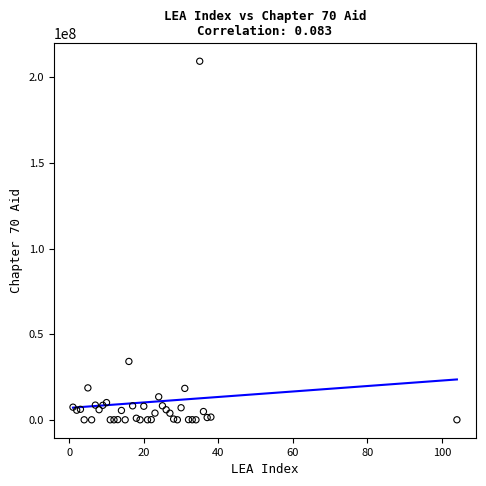

What Y value in the scatter plot is closest to 104703281?

34079799